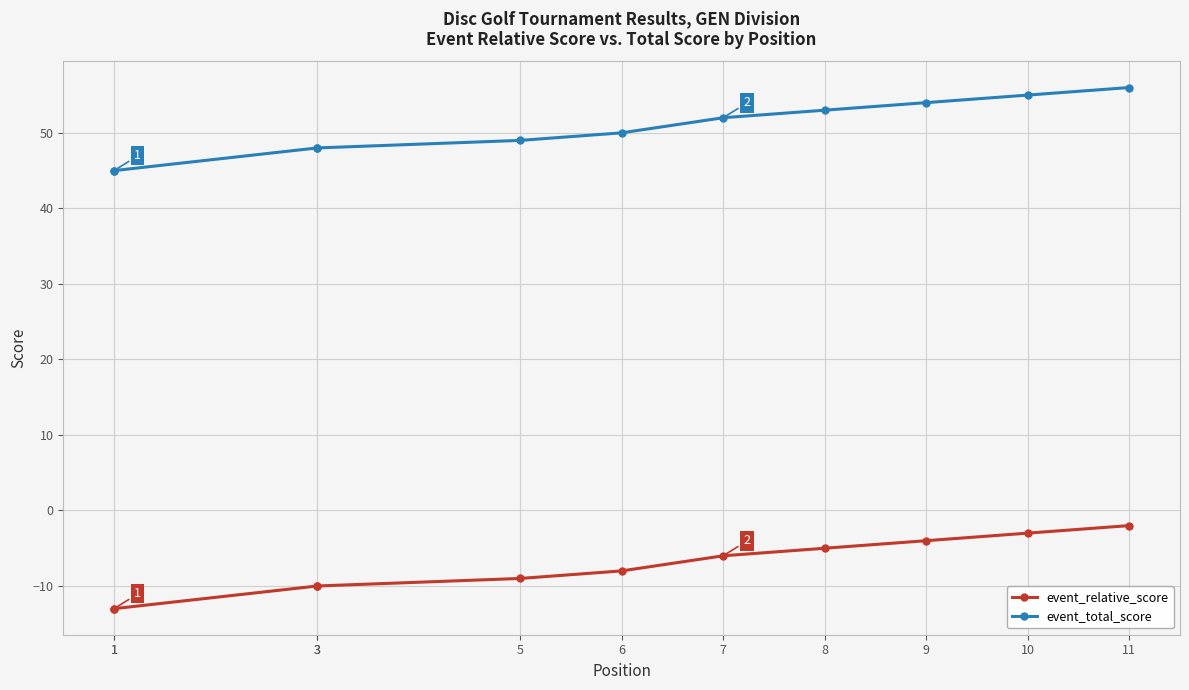

Is this an area chart (filled region under the line)?

No